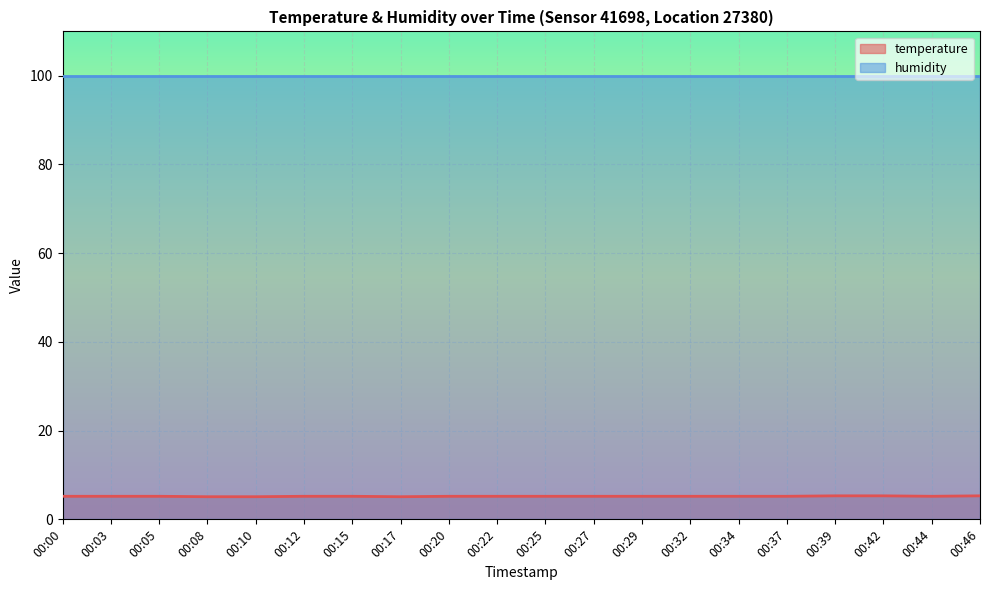

True or false: the data has more than 0 interior local peaks.

False